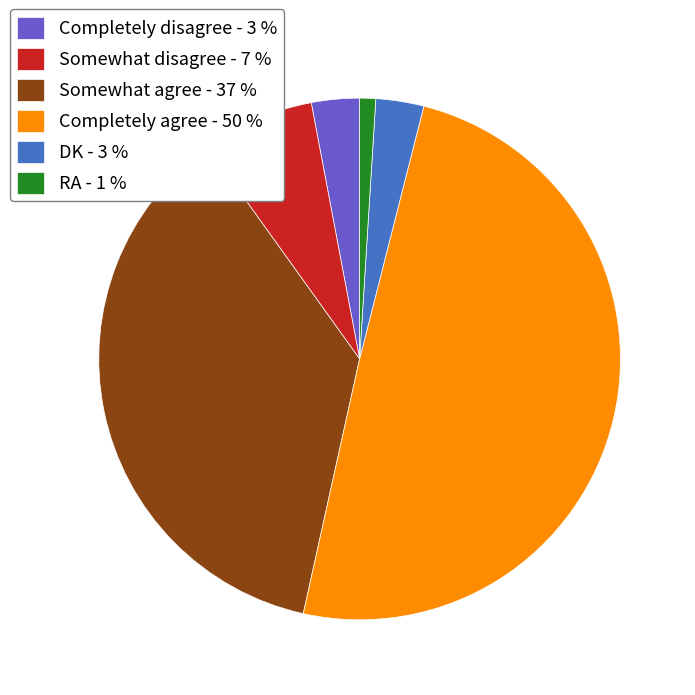

Between RA - 1 % and Somewhat agree - 37 %, which is larger?

Somewhat agree - 37 %